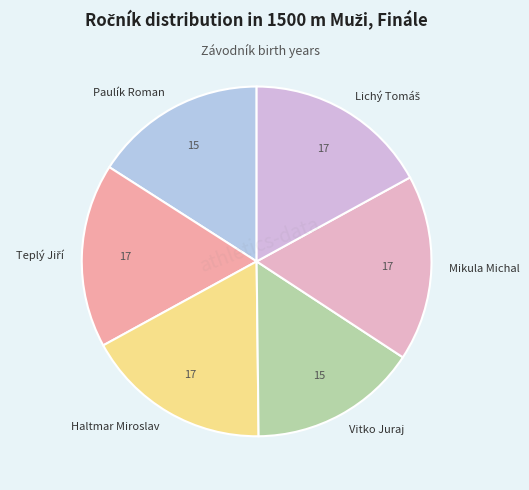

The Mikula Michal slice represents 17% of the pie. True or false?

True